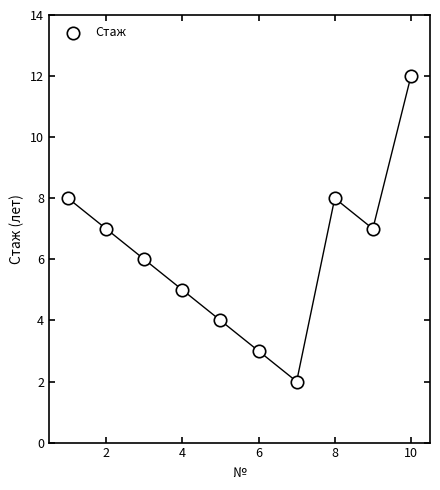

What is the average Y value?

6